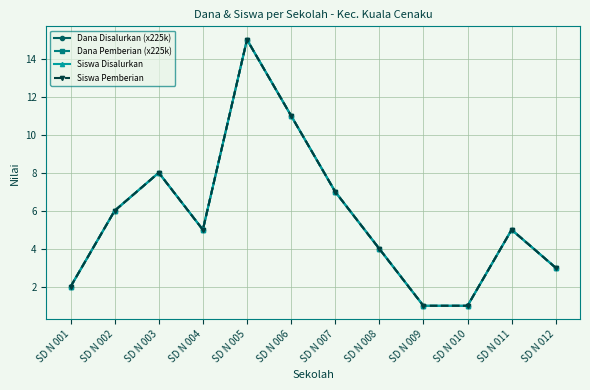

Is it true that Dana Pemberian (x225k) equals 7 at SD N 011?

False